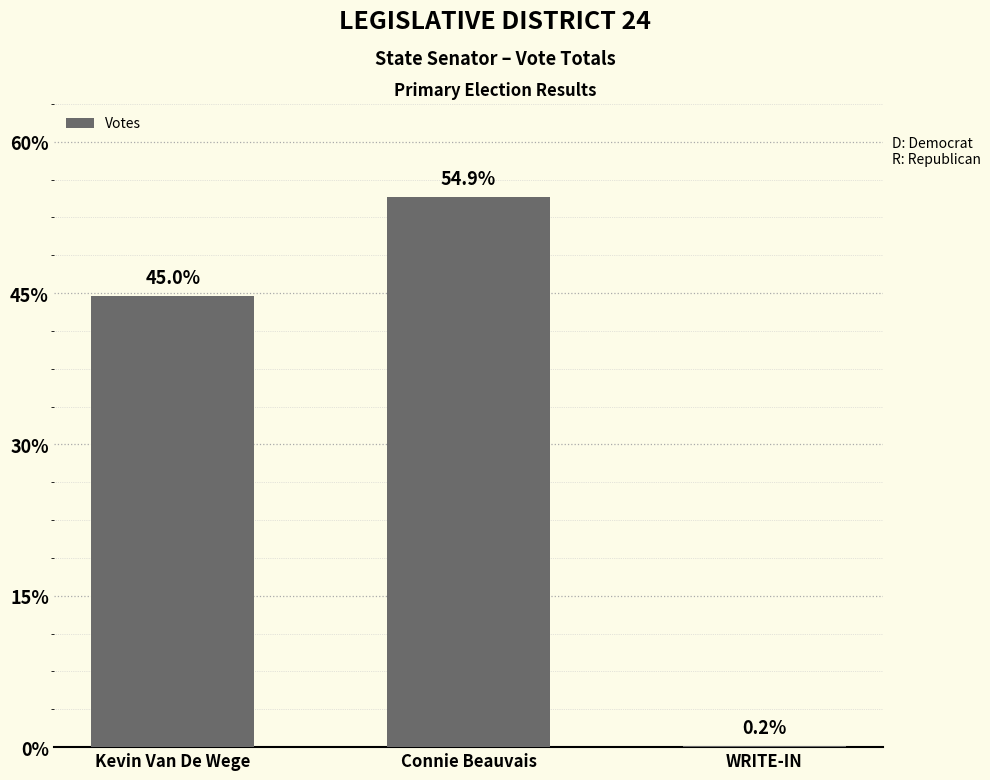

How many values are below 5961?

1